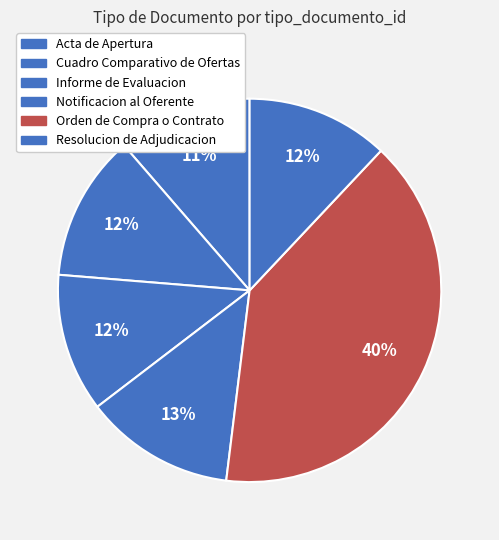

Does Notificacion al Oferente represent more than half of the total?

No